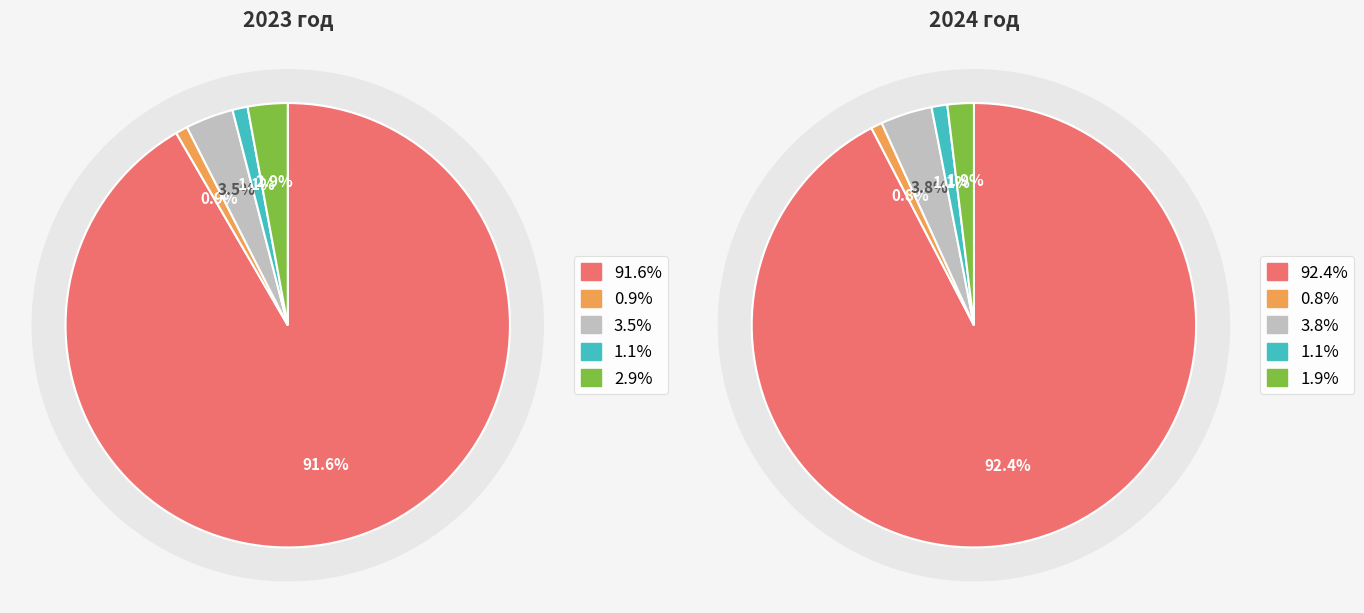

Is it true that values_2023 is 99% of the pie?

False